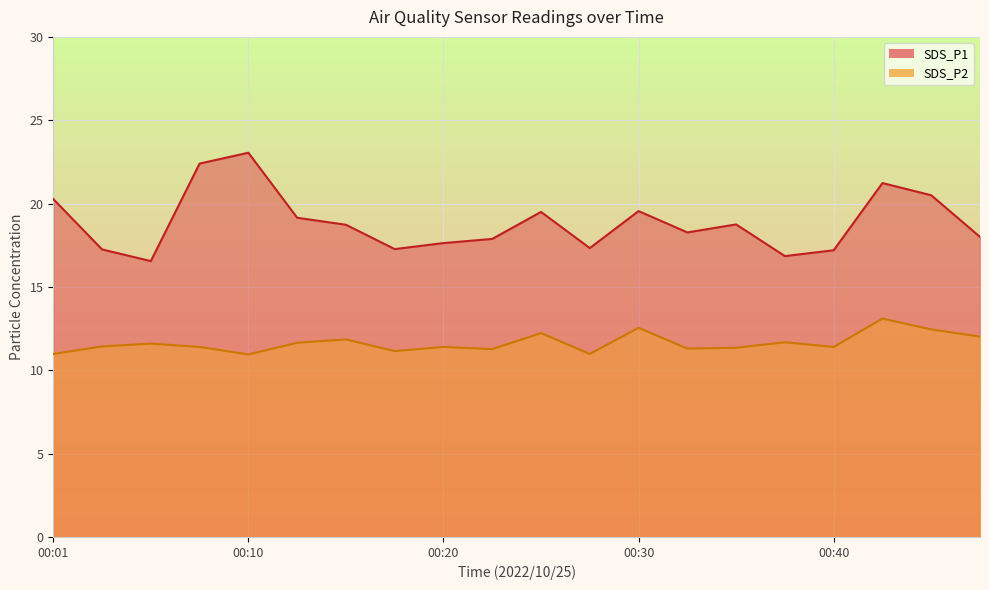

What is the difference between the maximum and minimum values in the SDS_P2 series?

2.2